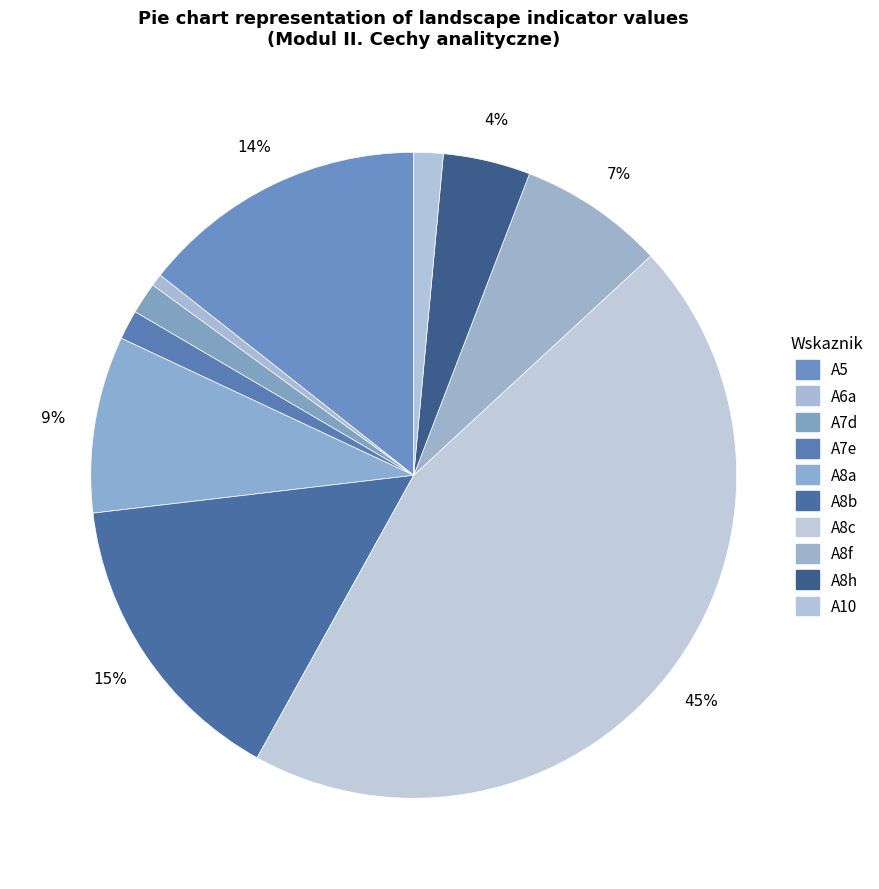

Is A10 the majority of the pie?

No